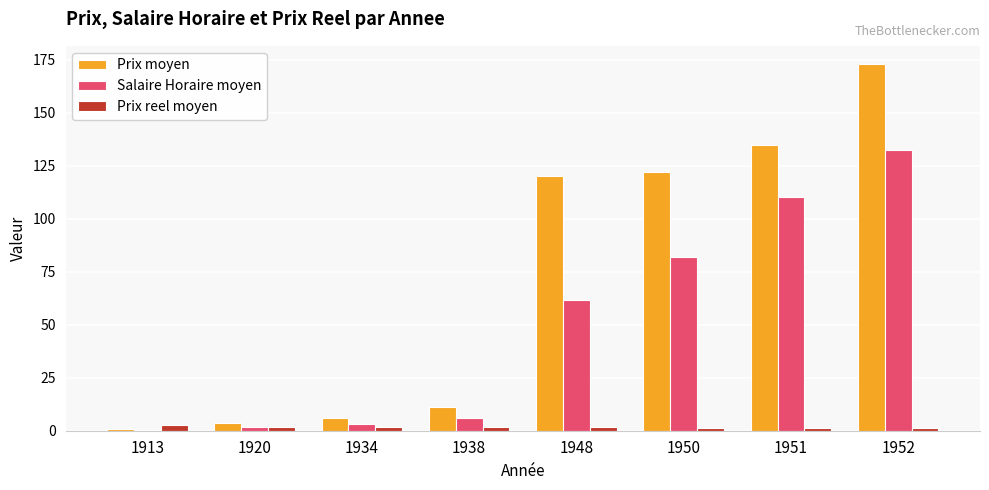

What is the average value of the Prix reel moyen series?

1.8